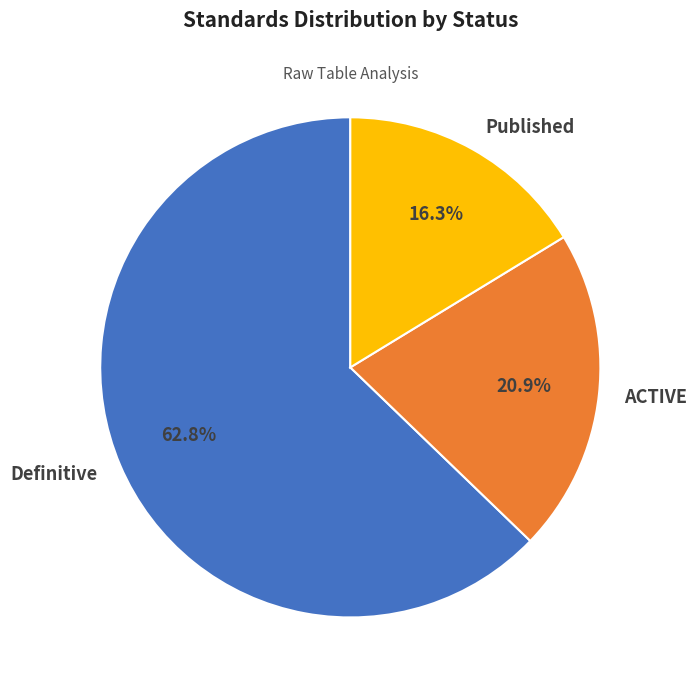

Between ACTIVE and Published, which is larger?

ACTIVE